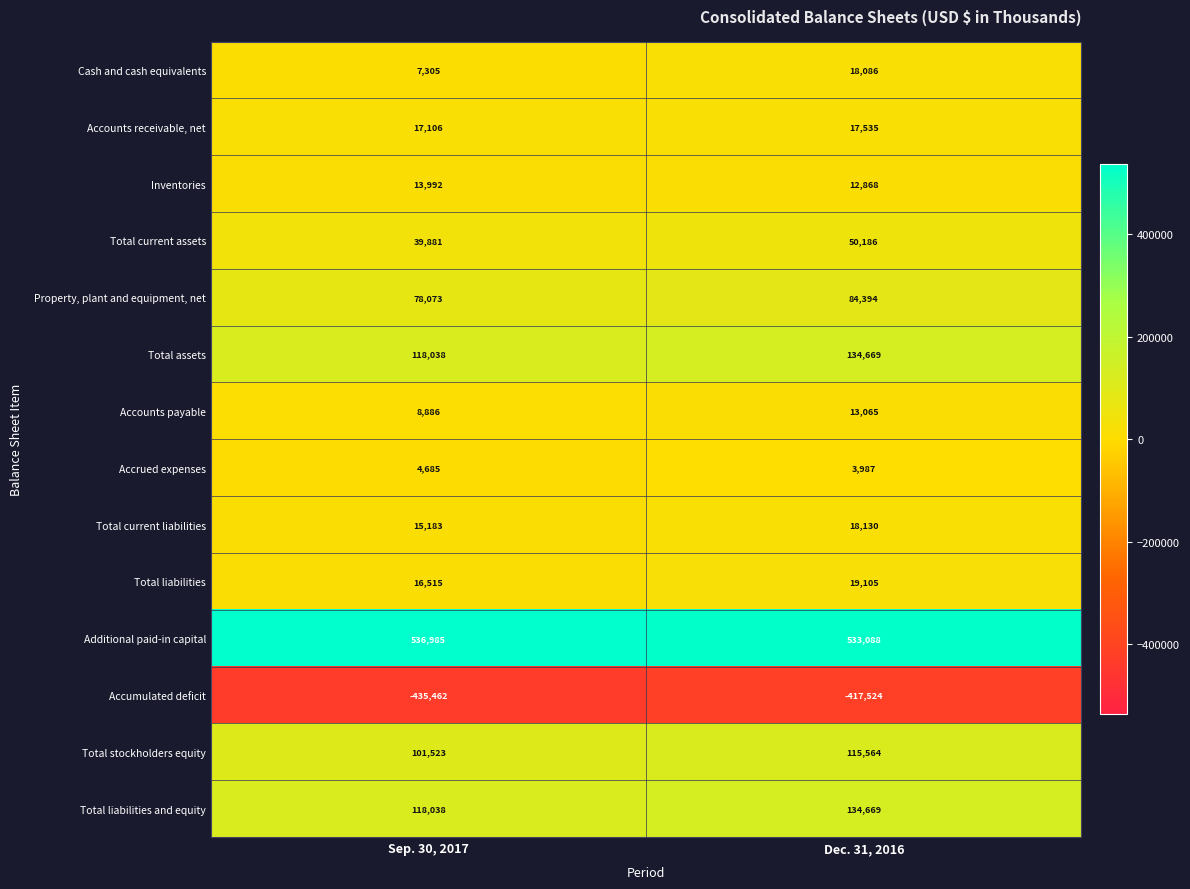

How many categories are shown in the chart?

2